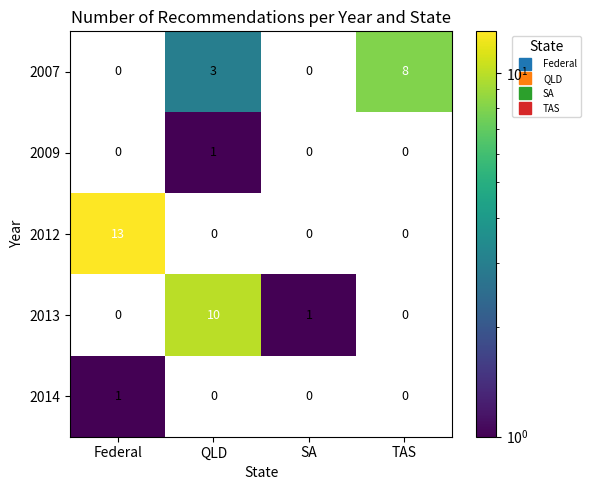

Which series has the widest spread of values?

2012